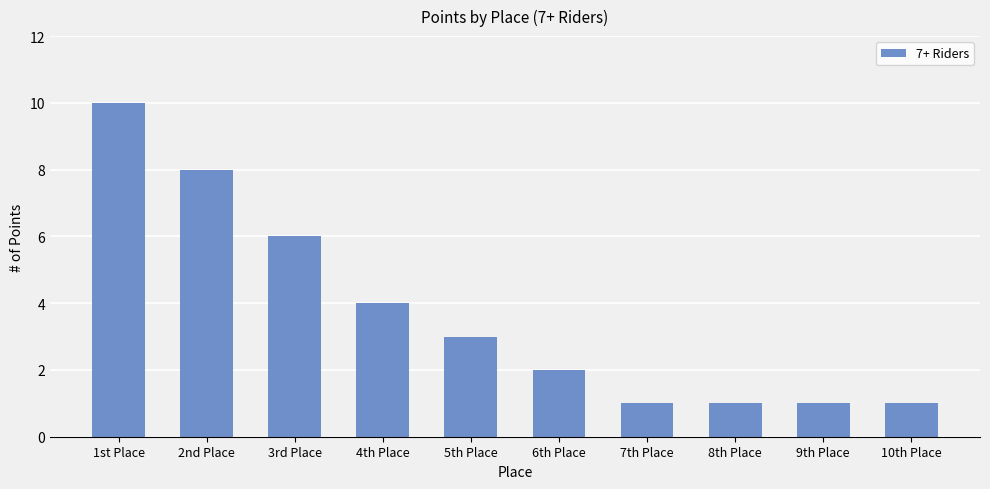

True or false: the data shows 10 at 1st Place.

True